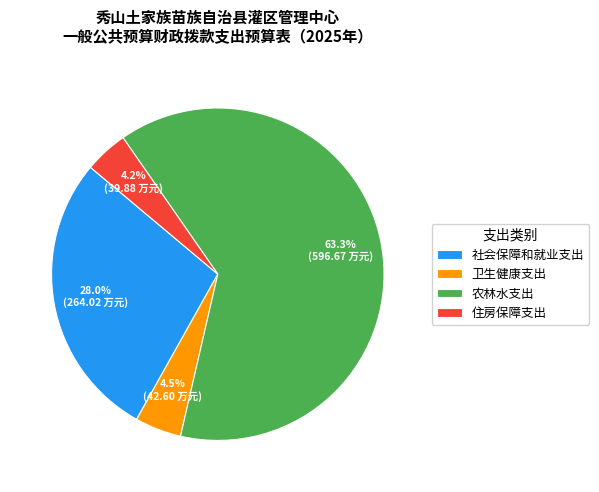

Which has a higher value, 农林水支出 or 社会保障和就业支出?

农林水支出